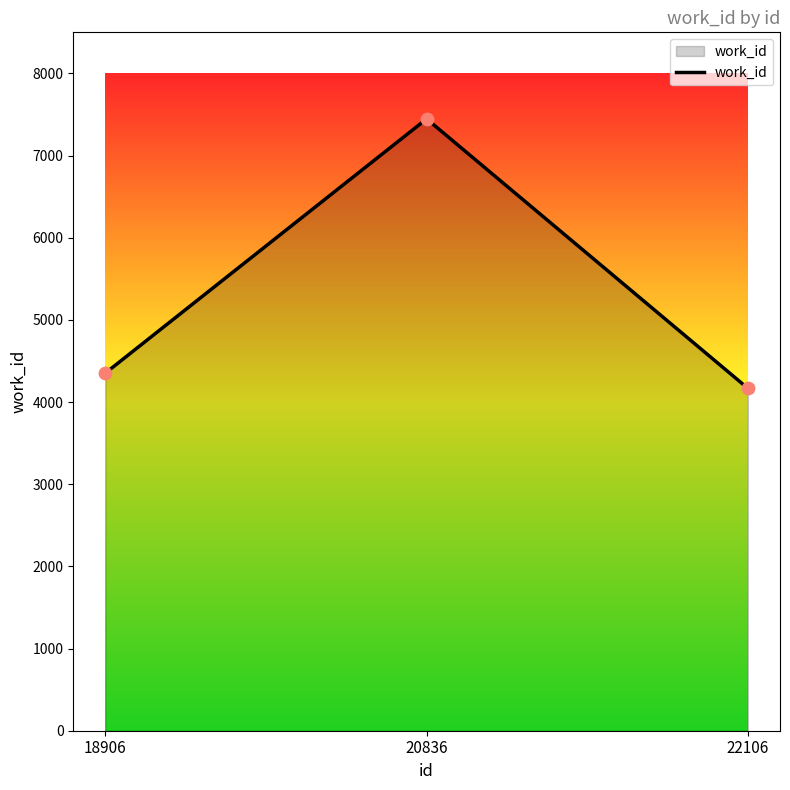

Approximately how many times larger is the value at 20836 compared to 18906?

1.7